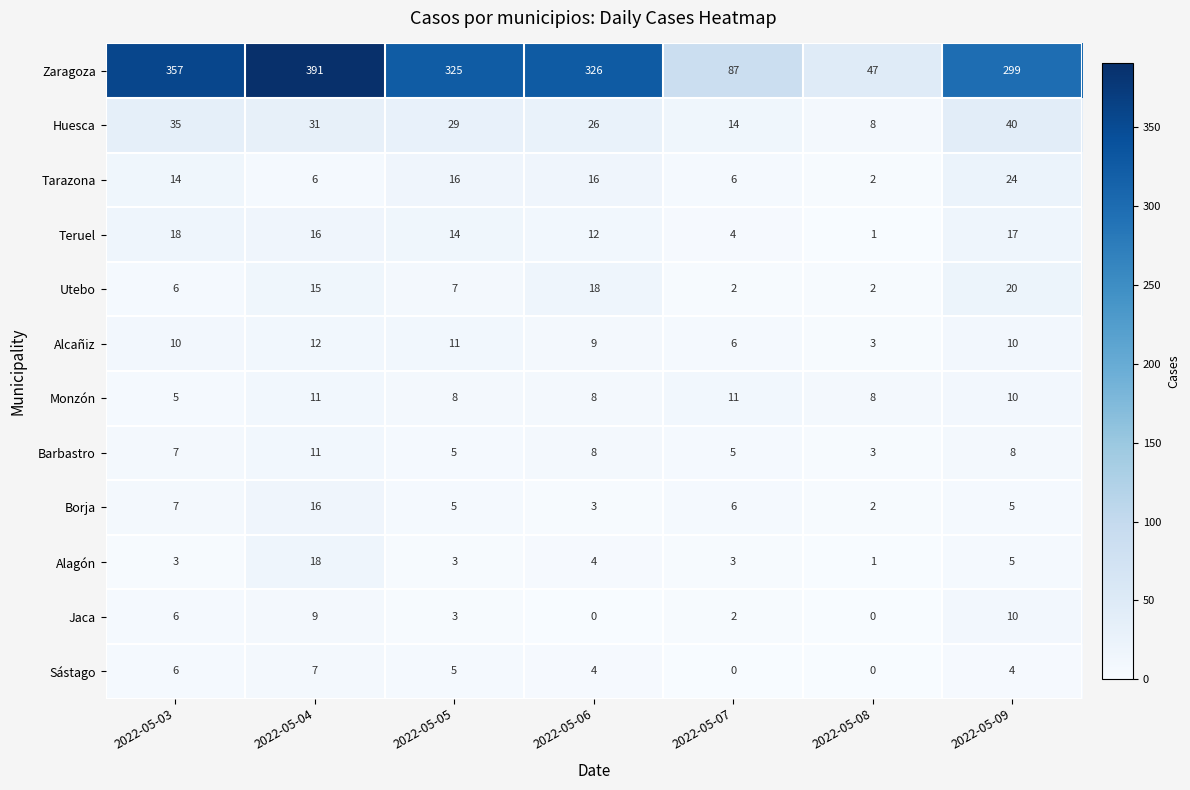

At which category does the chart reach its peak across all series?

2022-05-04